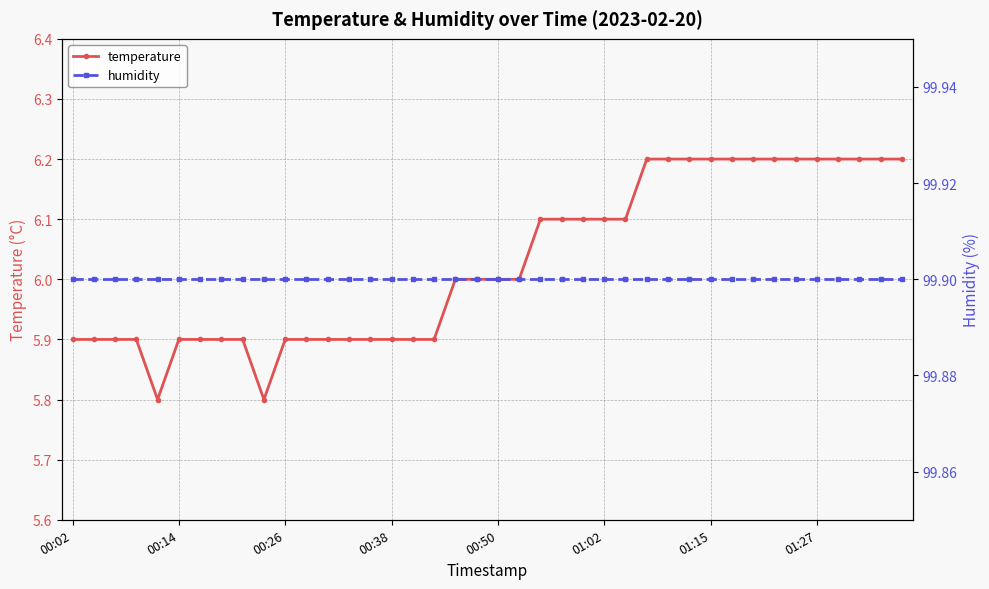

True or false: temperature has a value of 5.9 at 00:02.

True